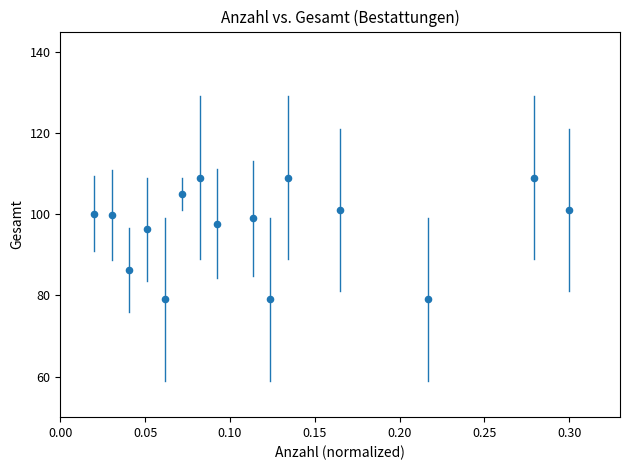

What Y value in the scatter plot is closest to 94?

96.3